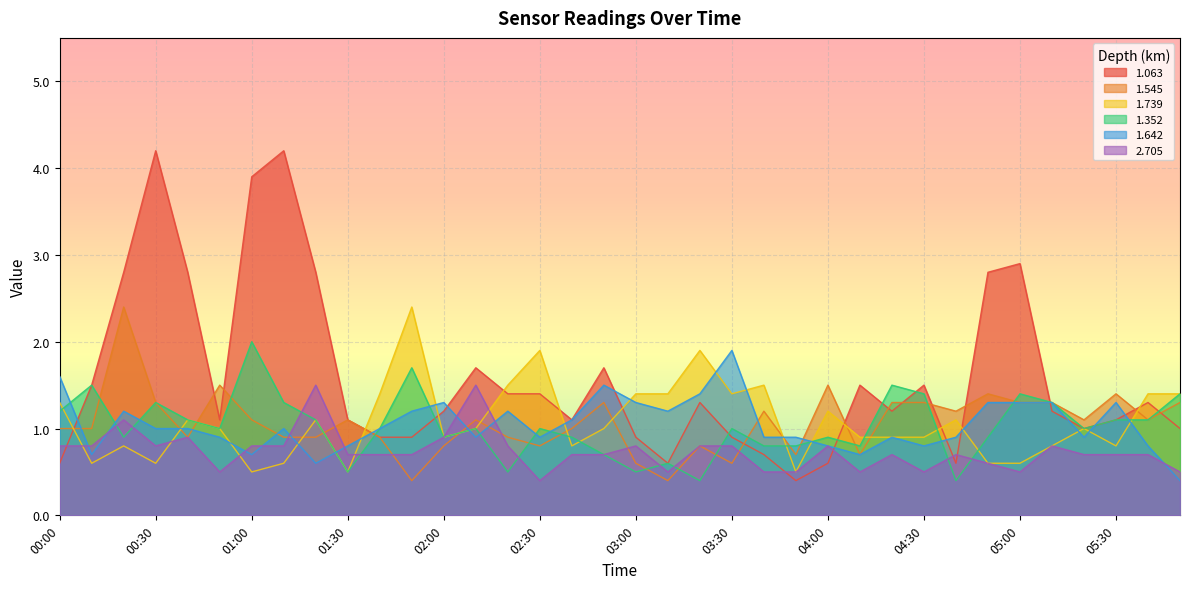

Which category has the highest value in the 1.739 series?

01:50